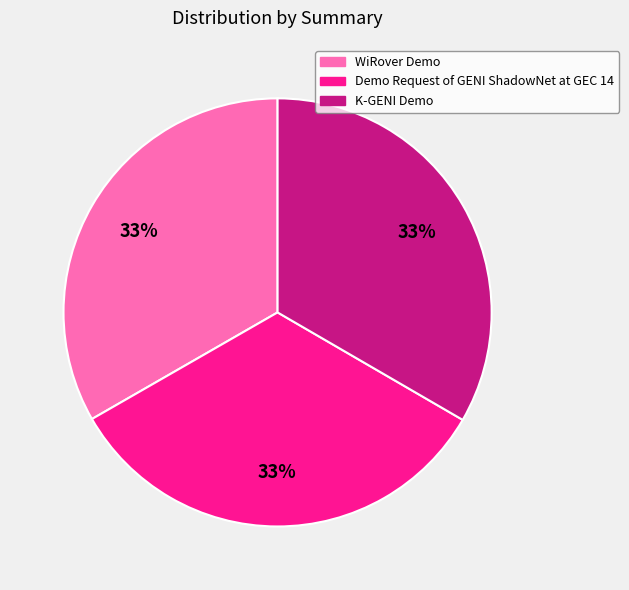

To the nearest percent, what percentage of the pie is K-GENI Demo?

33%